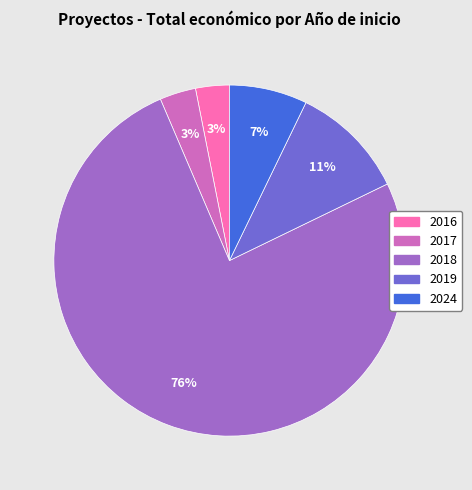

To the nearest percent, what is the average slice percentage?

20%